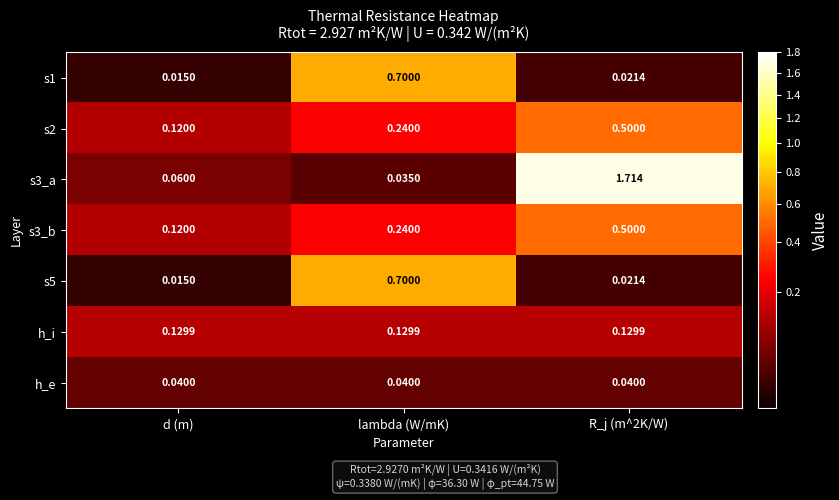

Where is s5 nearest to the value 0?

d (m)